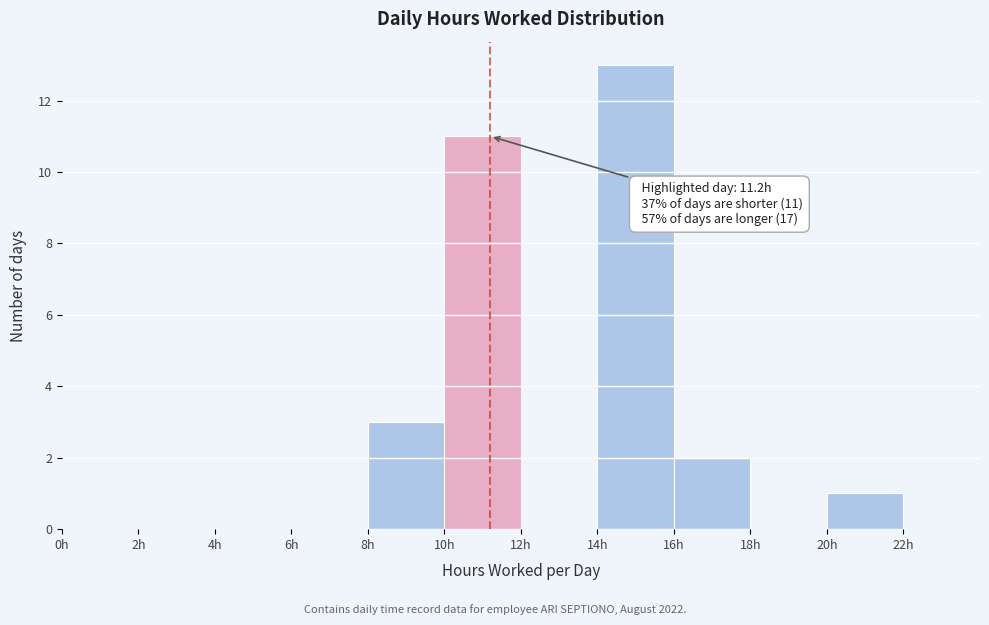

Which range on the x-axis has the tallest bar?

14 to 16